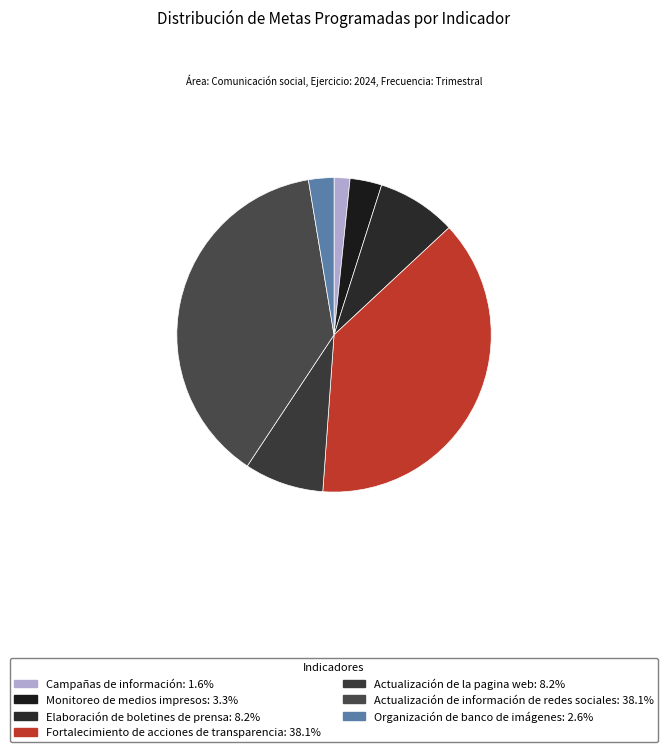

To the nearest percent, what is the average slice percentage?

14%